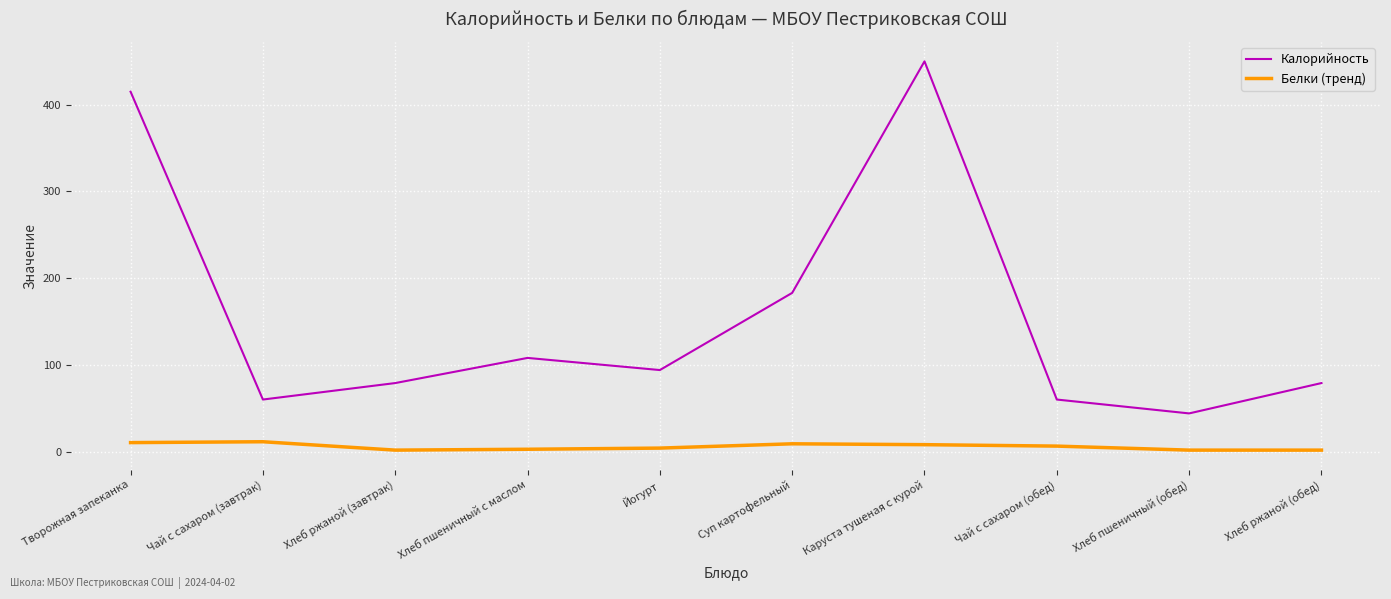

Which series has the largest range (max minus min)?

Калорийность